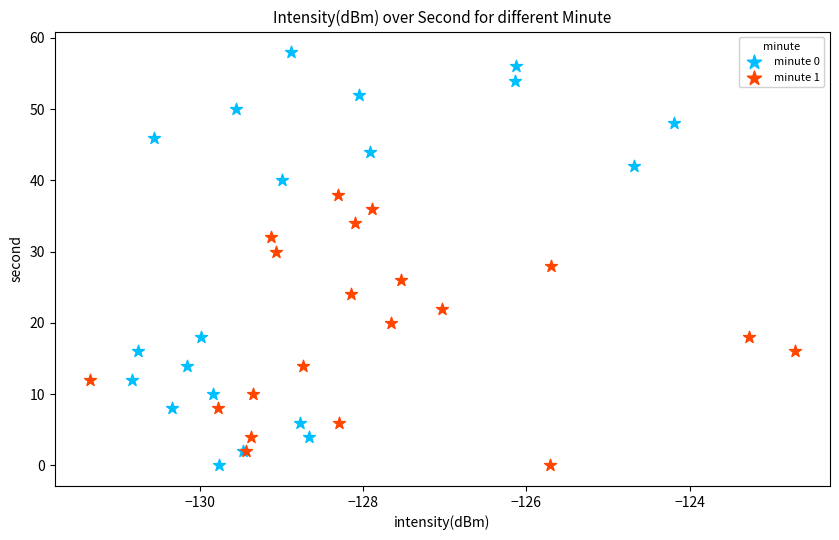

Which series contains the highest Y value?

minute 0